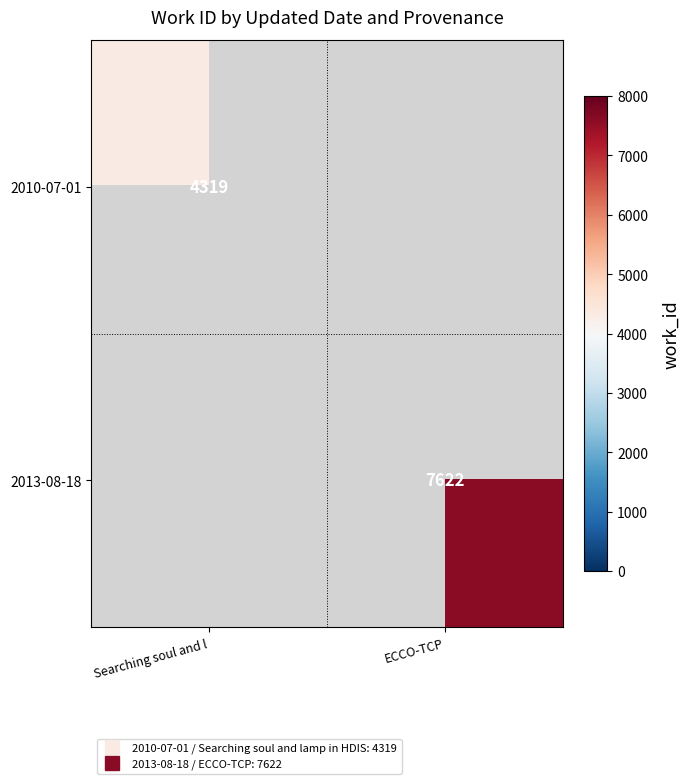

Is the value of 2010-07-01 at Searching soul and l greater than the value of 2013-08-18 at ECCO-TCP?

No